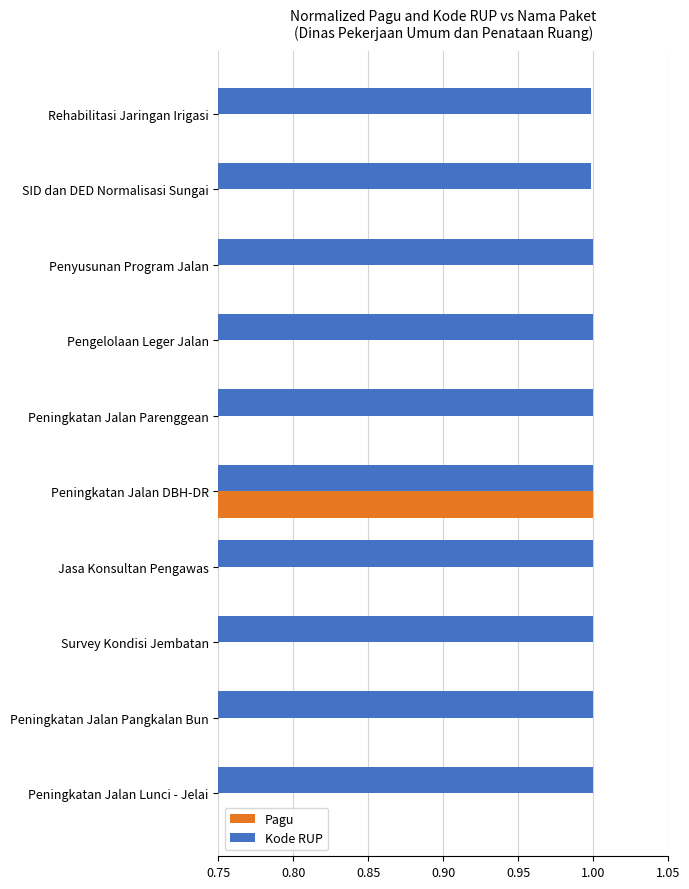

What are all the series names shown in the legend?

Pagu, Kode RUP